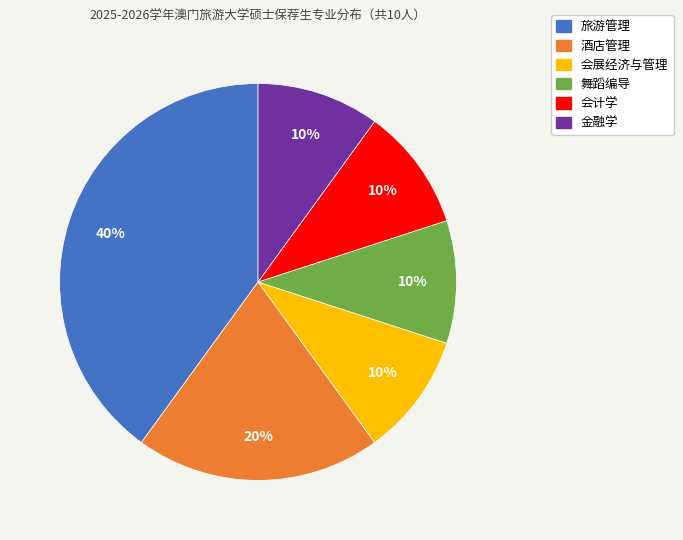

Does 酒店管理 account for over 50% of the chart?

No